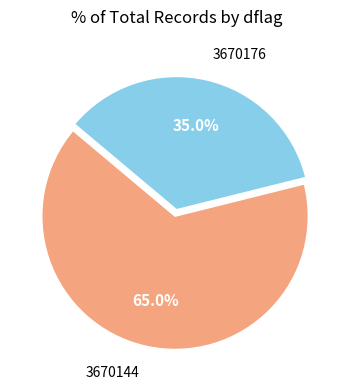

What percentage is the 3670144 slice, to the nearest percent?

65%